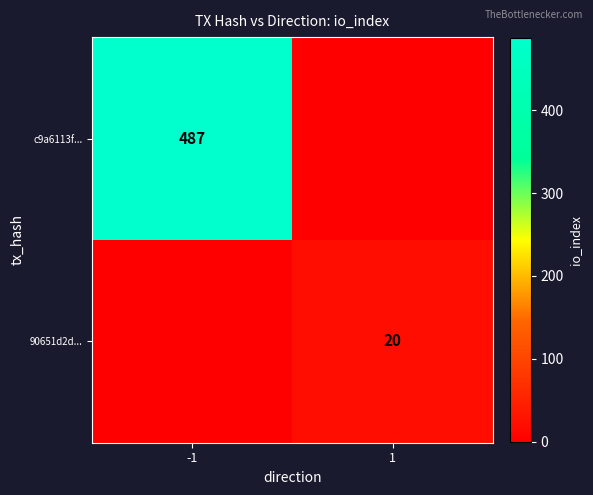

The value of 90651d2d... at 1 is 20. True or false?

True